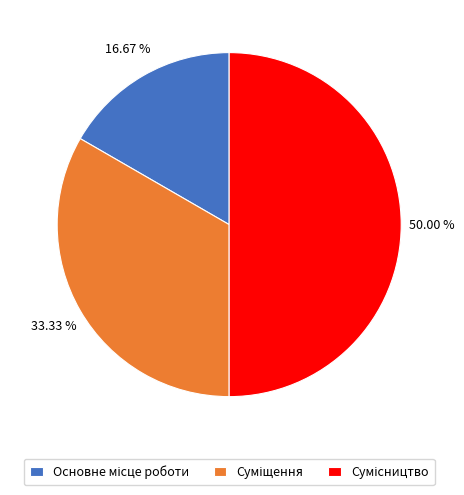

Count the number of slices in the pie.

3